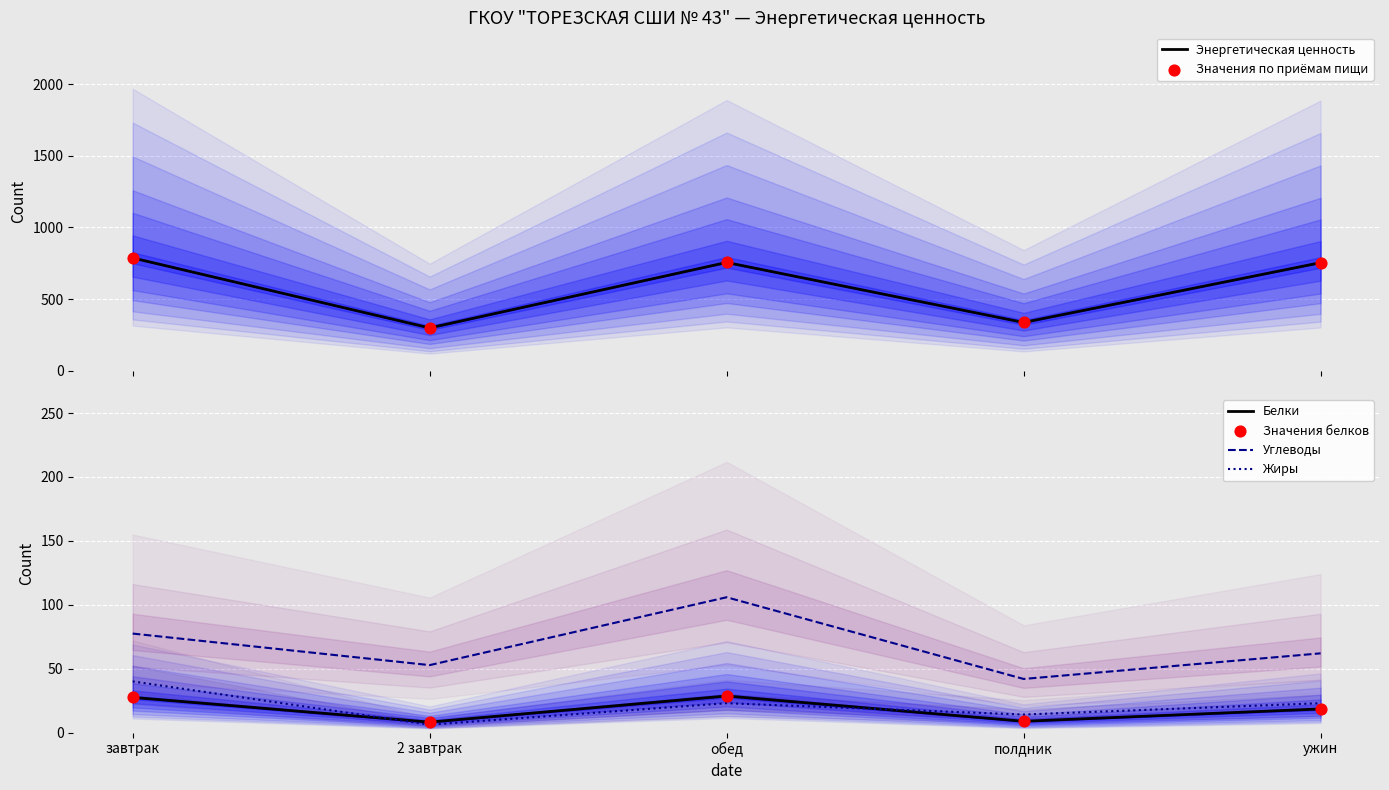

At which category is the sum across all series the highest?

завтрак